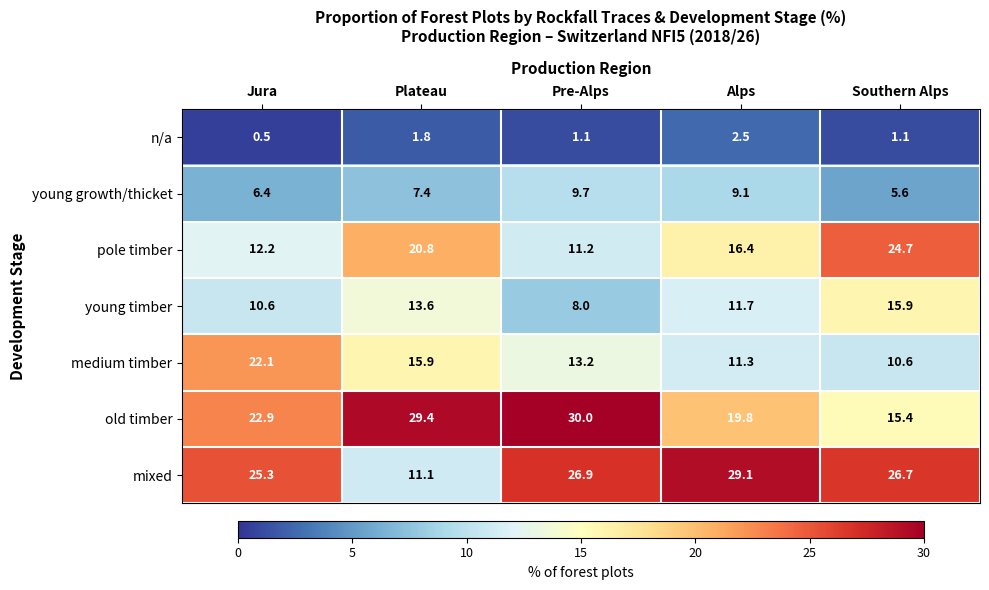

Is it true that young timber equals 6.7 at Southern Alps?

False